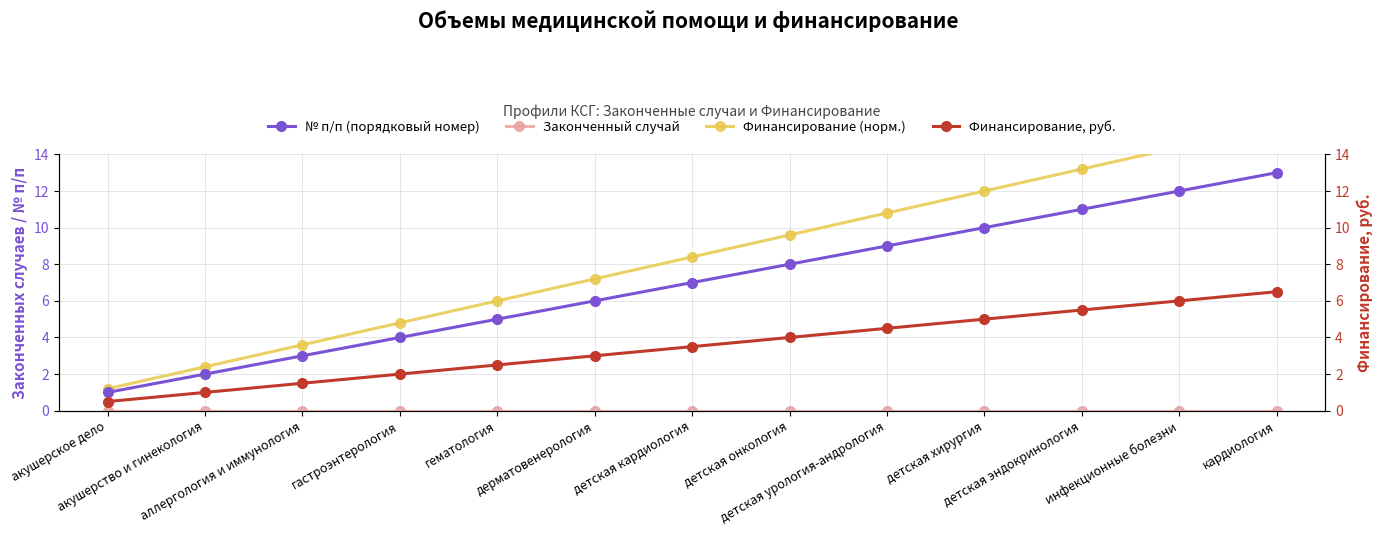

True or false: № п/п (порядковый номер) and Финансирование, руб. cross at least once.

False